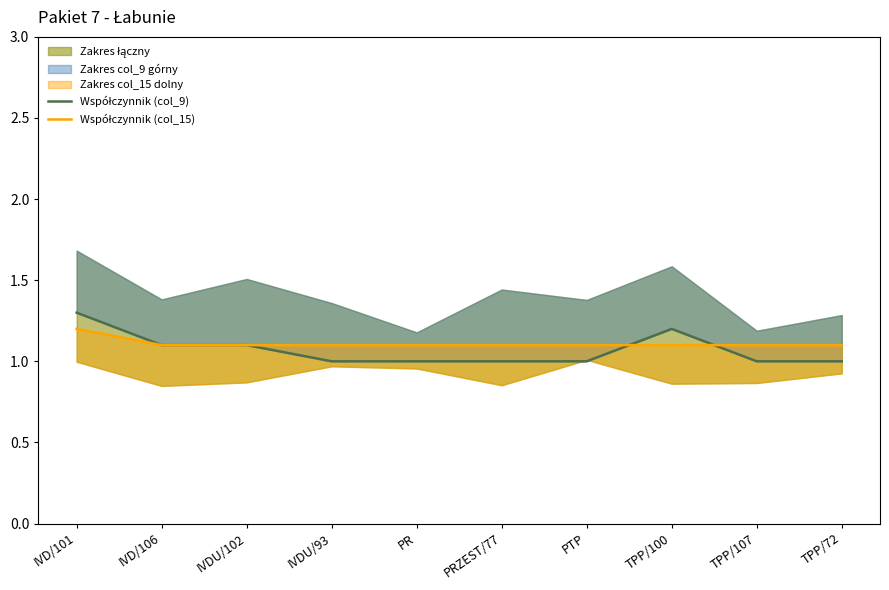

What is the value of the Współczynnik (col_9) point at the 9th from the left?

1.0